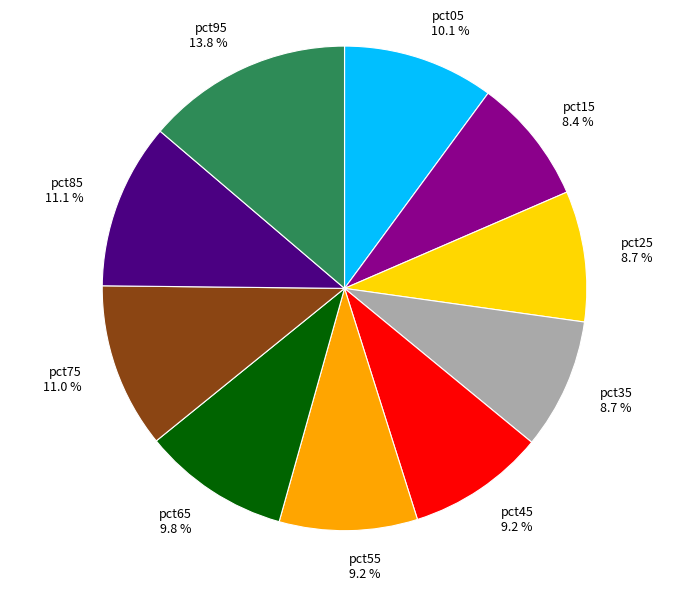

To the nearest percent, what is the difference between the pct05 and pct85 slice percentages?

1%